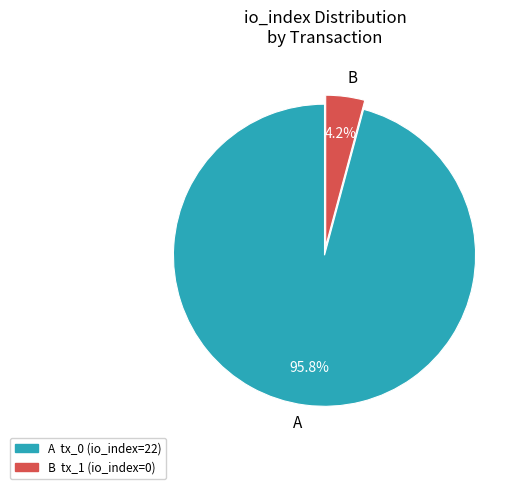

Combined, what portion of the pie is B and A?

100.0%